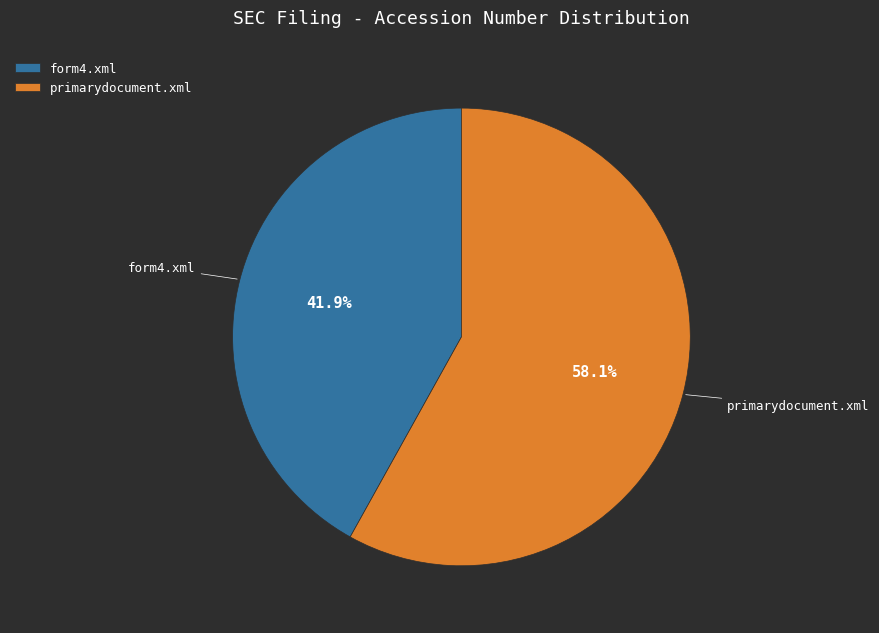

How many segments does this pie chart have?

2